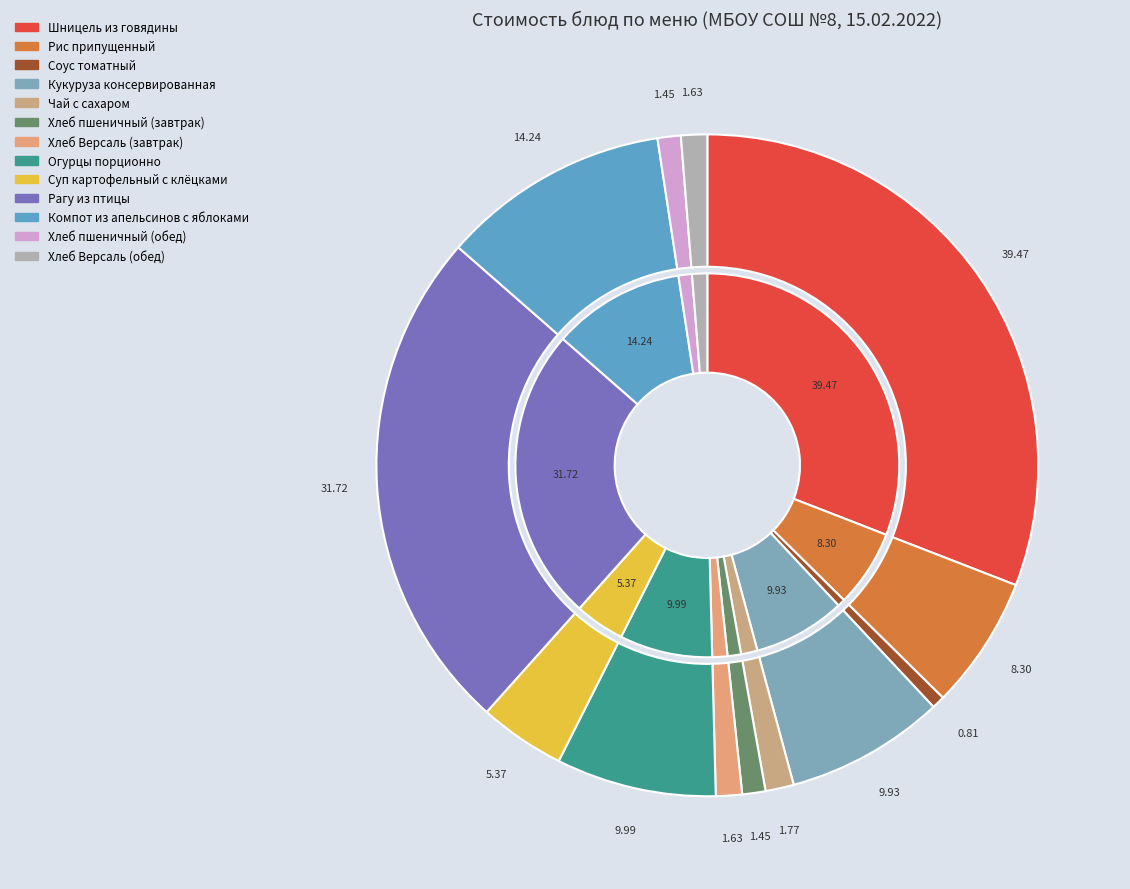

How many segments does this pie chart have?

13